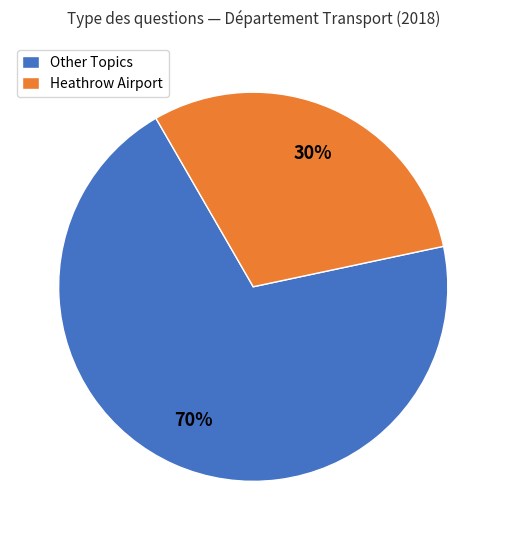

Is there any slice that represents more than half of the pie?

Yes